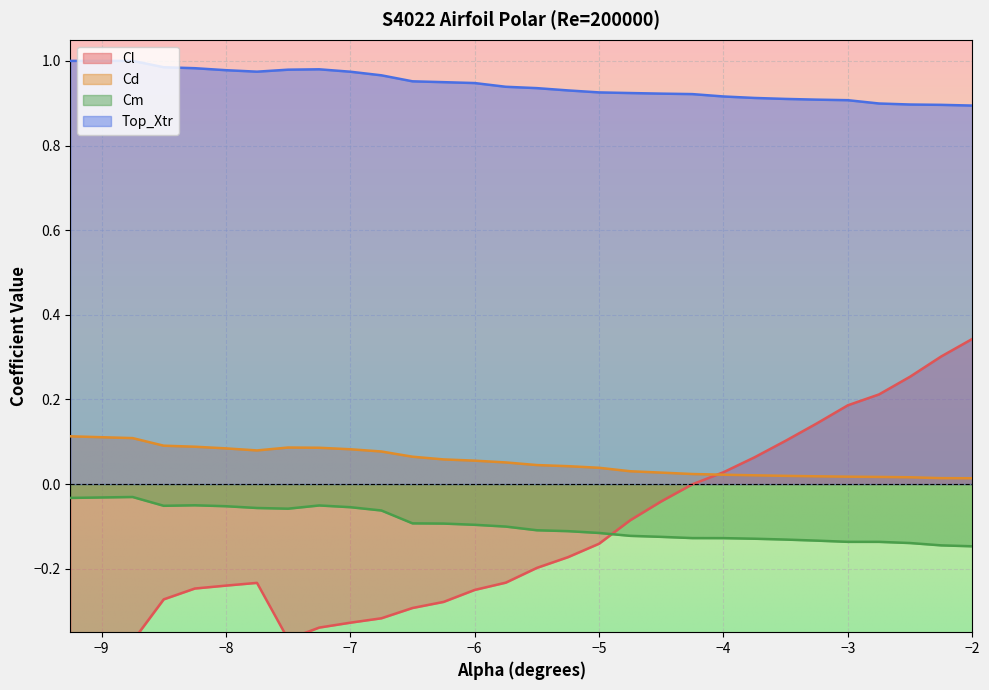

Is the value of Cd at -7.75 greater than the value of Cl at -9.0?

Yes